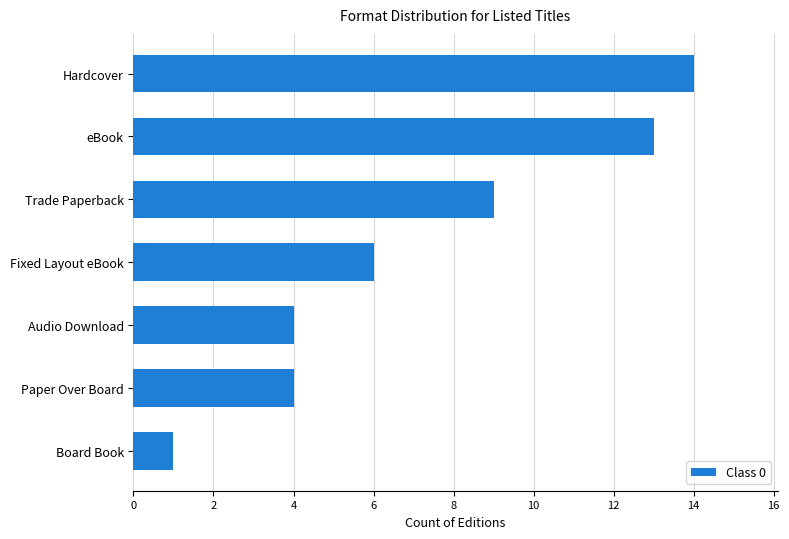

At which label is the value closest to 7?

Fixed Layout eBook